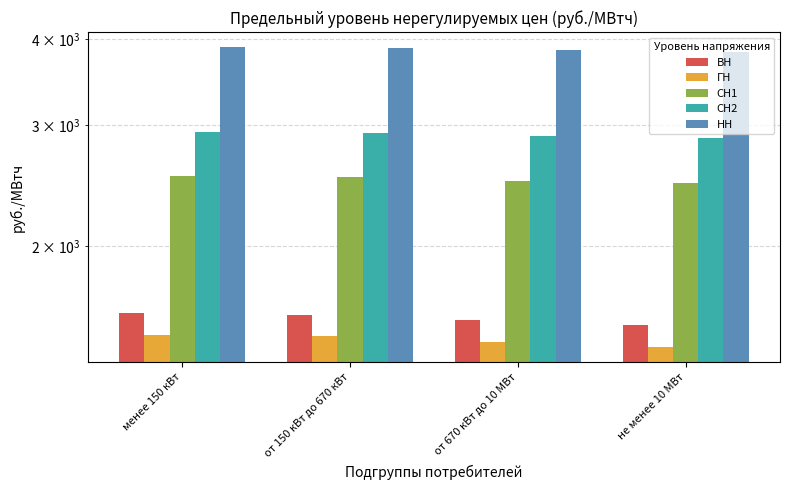

What position from the right is менее 150 кВт?

4